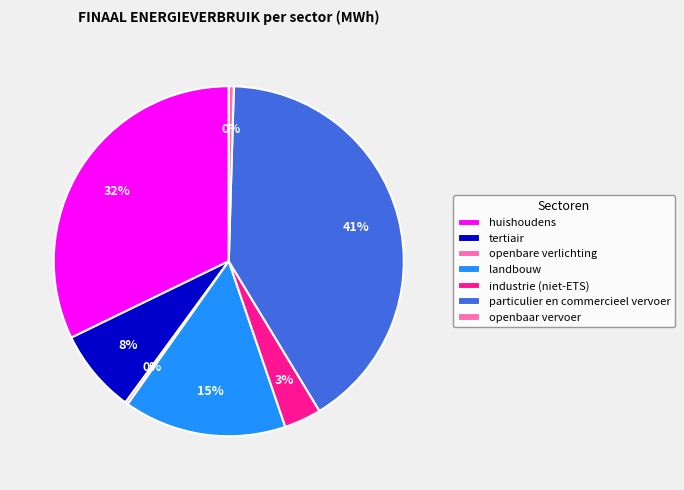

To the nearest percent, what is the combined percentage of openbaar vervoer and tertiair?

8%